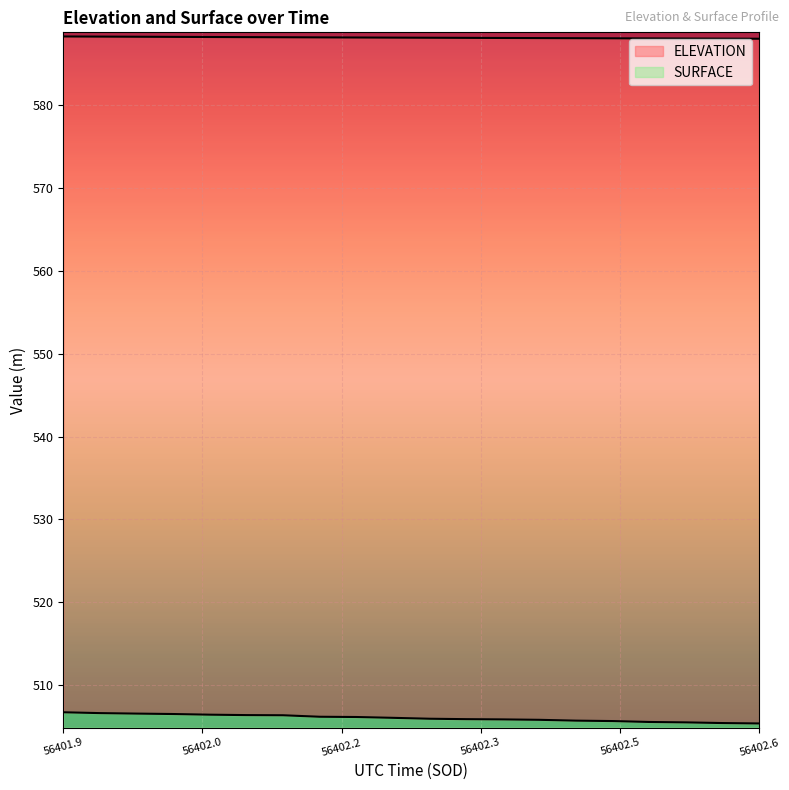

What is the label of the 20th point from the right?

56401.9